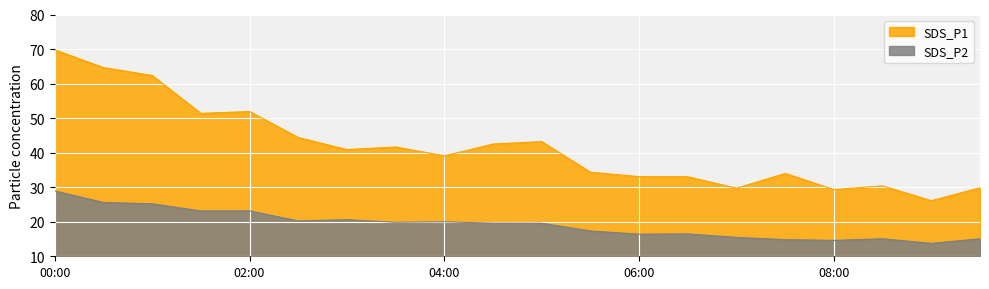

Which has a higher value, 01:00 or 07:00?

01:00